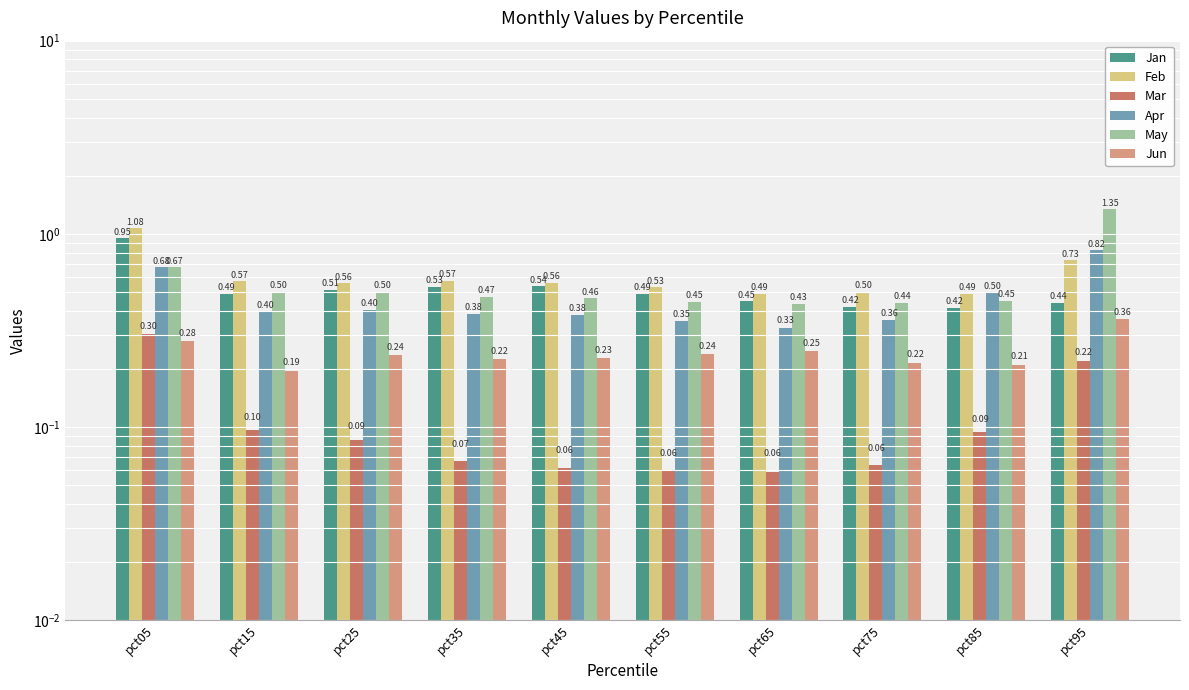

Rank the series by their maximum value, from lowest to highest.

Mar, Jun, Apr, Jan, Feb, May